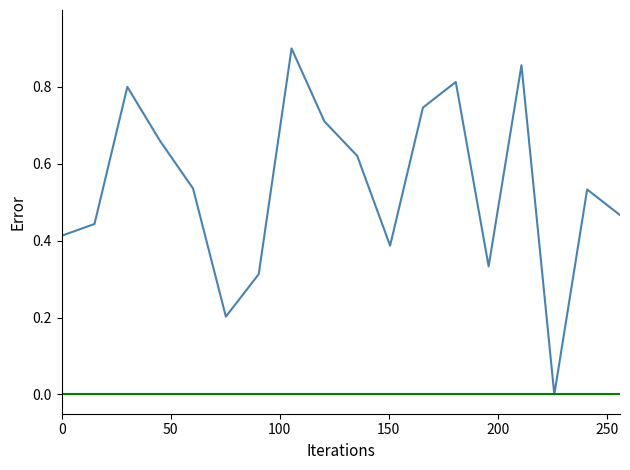

Does the chart display data point markers on the line(s)?

No